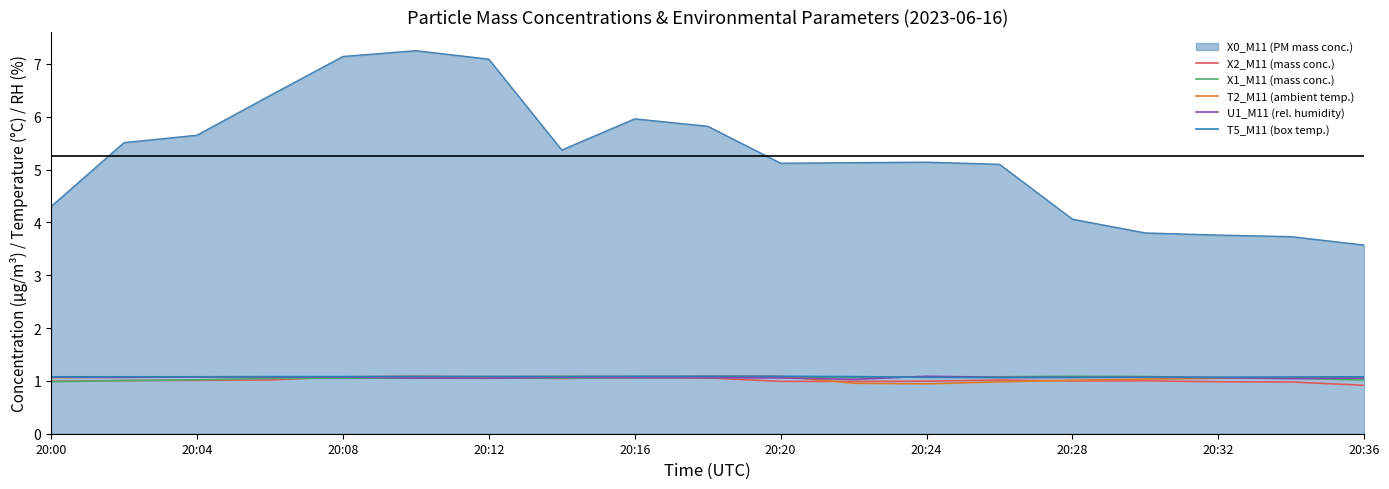

What are all the series names shown in the legend?

X0_M11 (PM mass conc.), X2_M11 (mass conc.), X1_M11 (mass conc.), T2_M11 (ambient temp.), U1_M11 (rel. humidity), T5_M11 (box temp.)